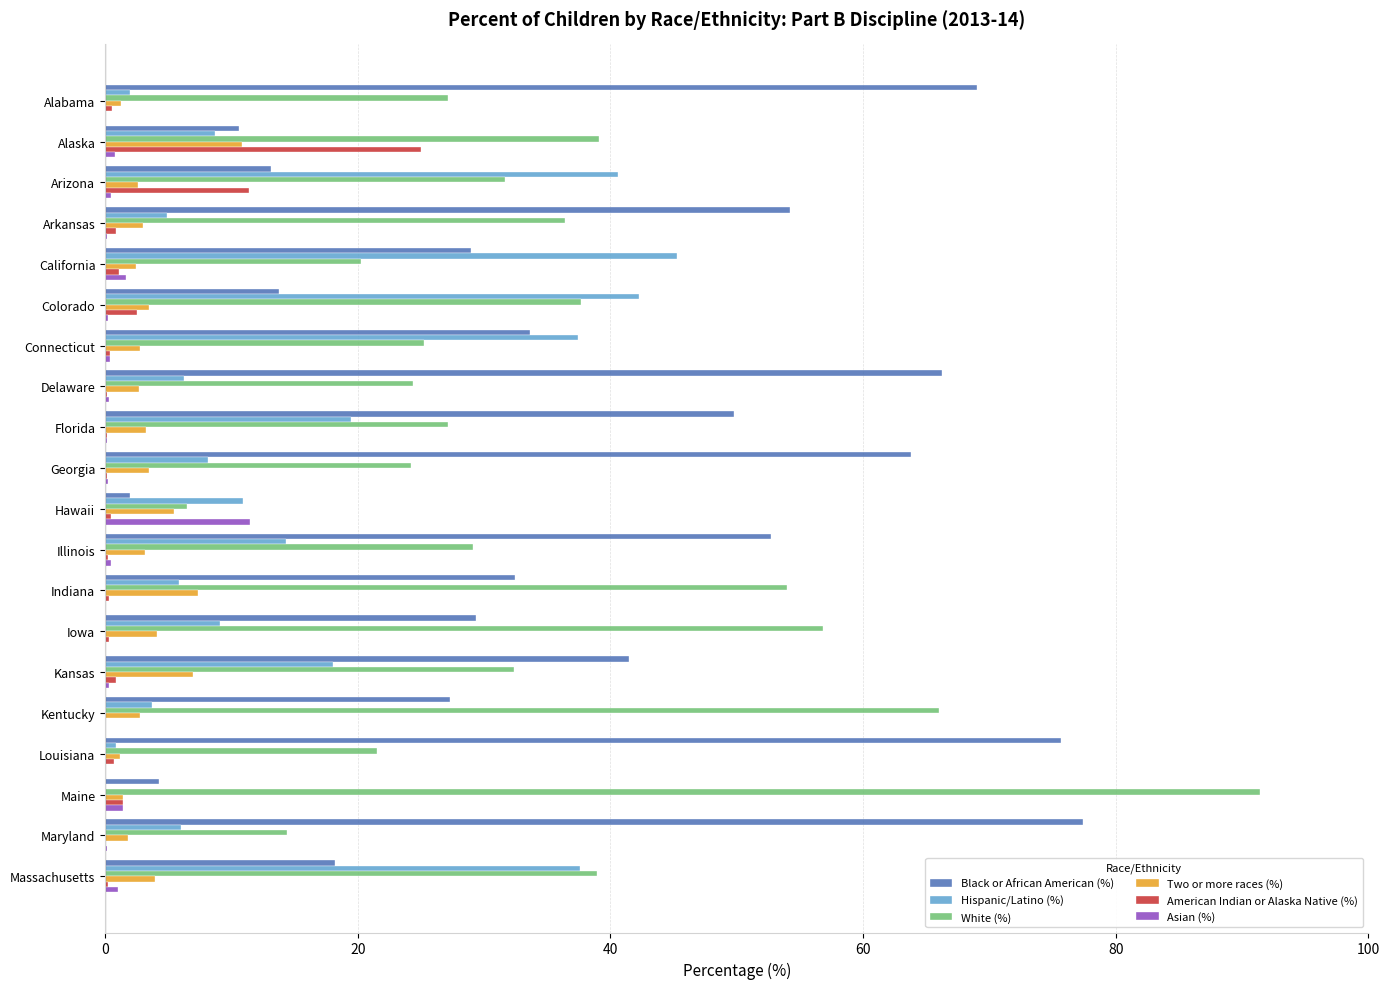

Which category has the highest value across all series?

Maine